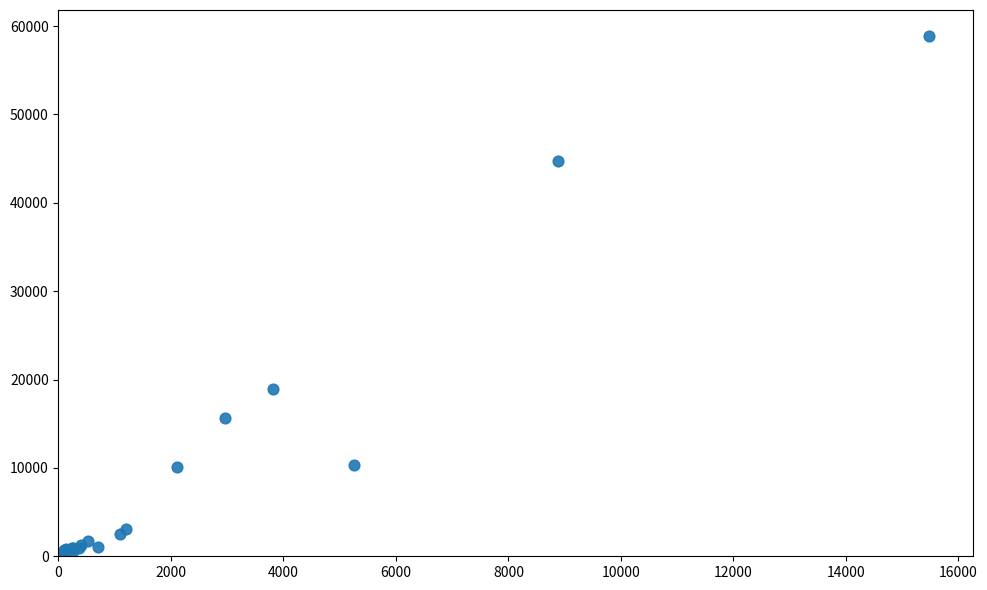

What Y value in the scatter plot is closest to 29439?

18949